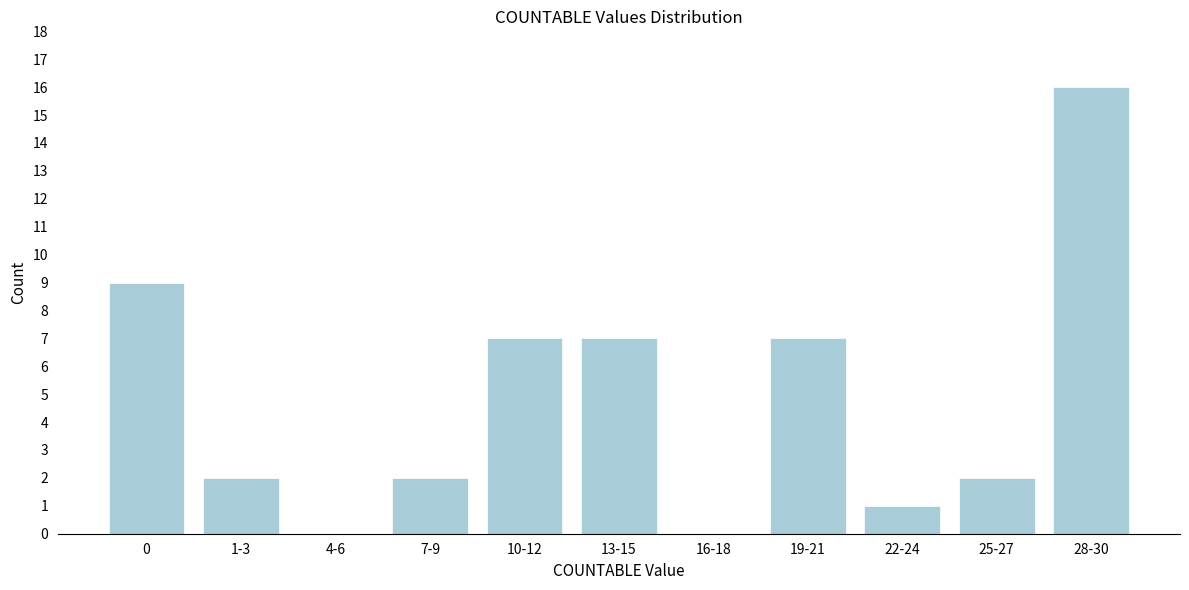

Reading left to right, list all the values displayed in this chart.

0=9	1-3=2	4-6=0	7-9=2	10-12=7	13-15=7	16-18=0	19-21=7	22-24=1	25-27=2	28-30=16